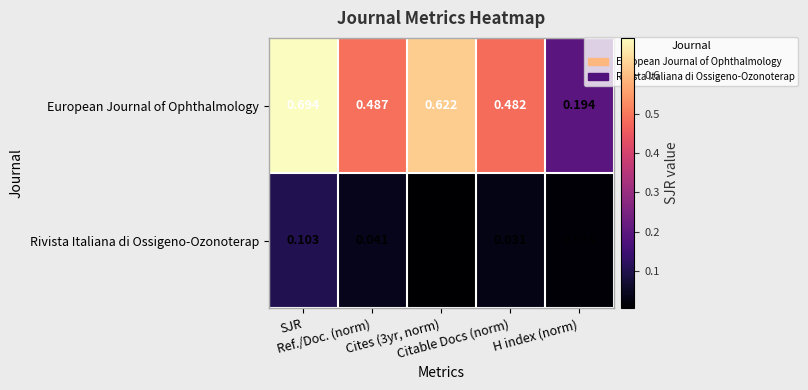

Rank the series by their maximum value, from lowest to highest.

Rivista Italiana di Ossigeno-Ozonoterap, European Journal of Ophthalmology